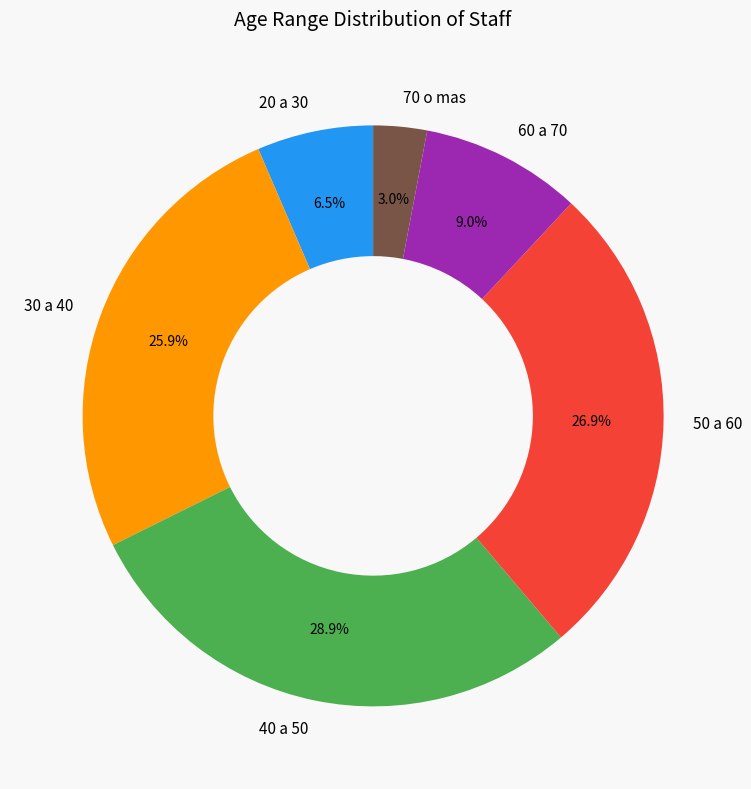

The 50 a 60 slice represents 17% of the pie. True or false?

False